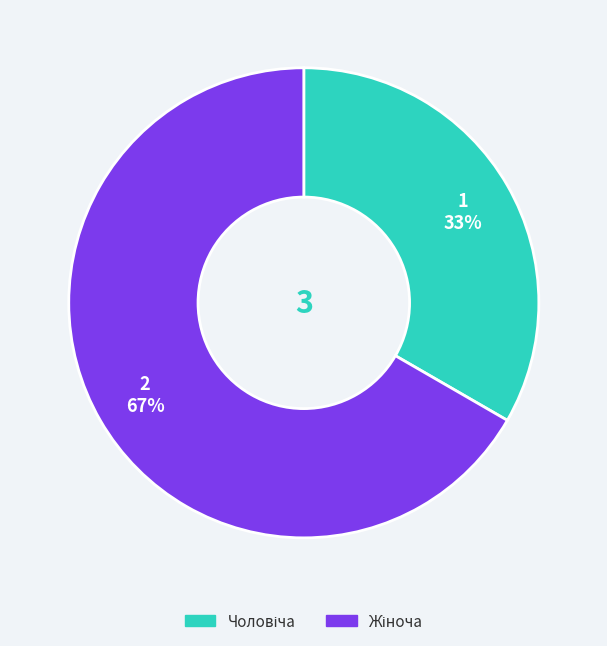

To the nearest percent, what is the average slice percentage?

50%